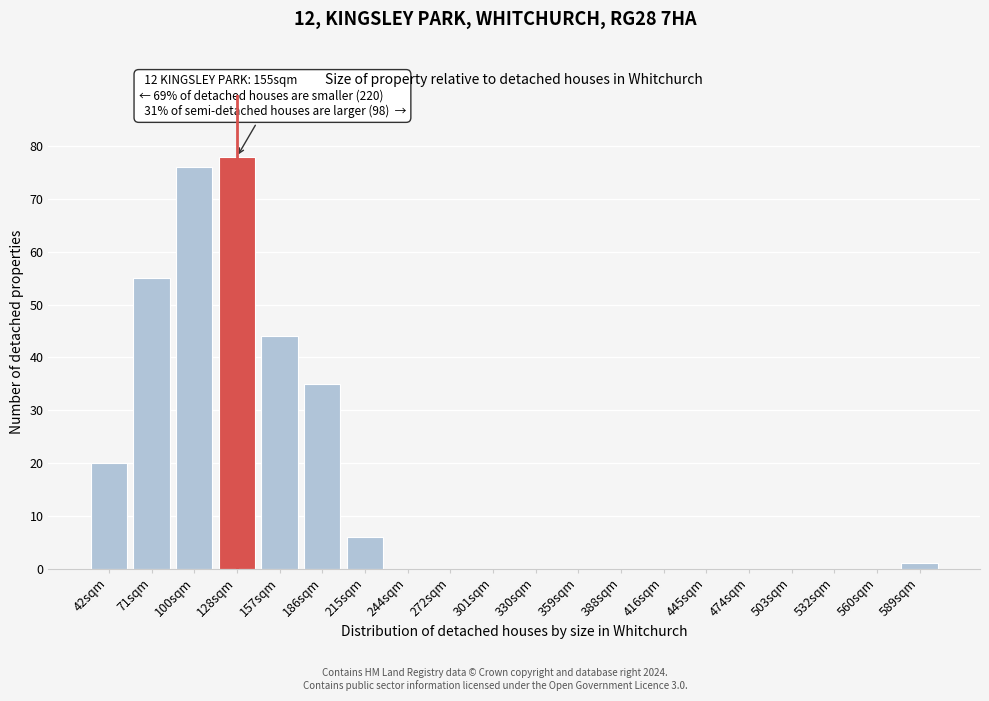

Reading left to right, transcribe all the data shown in this chart.

42sqm=20	71sqm=55	100sqm=76	128sqm=78	157sqm=44	186sqm=35	215sqm=6	244sqm=0	272sqm=0	301sqm=0	330sqm=0	359sqm=0	388sqm=0	416sqm=0	445sqm=0	474sqm=0	503sqm=0	532sqm=0	560sqm=0	589sqm=1